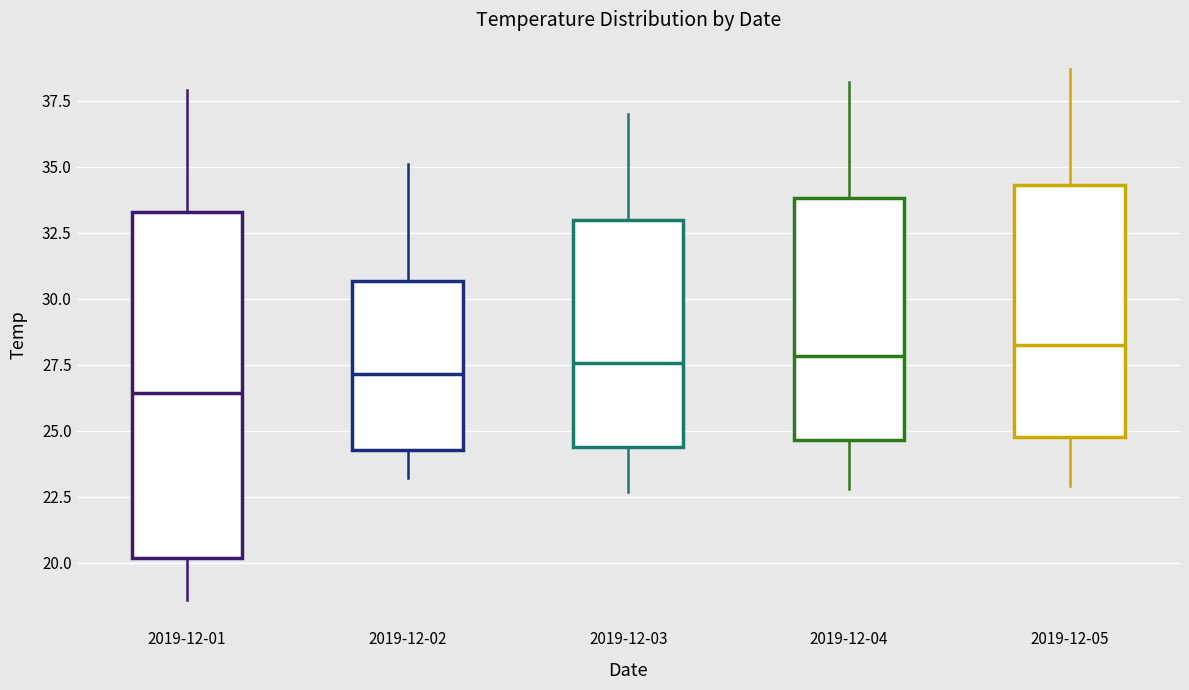

Reading left to right, read every box against the y-axis: the position of its median line, the range the box covers, and the ends of its whiskers. The values are not printed on the chart, so give them approximately, as read against the axis.

2019-12-01: median 26.5, box 20.0 to 33.5, whiskers 18.5 to 38.0
2019-12-02: median 27.0, box 24.5 to 30.5, whiskers 23.0 to 35.0
2019-12-03: median 27.5, box 24.5 to 33.0, whiskers 22.5 to 37.0
2019-12-04: median 28.0, box 24.5 to 34.0, whiskers 23.0 to 38.0
2019-12-05: median 28.5, box 25.0 to 34.5, whiskers 23.0 to 38.5